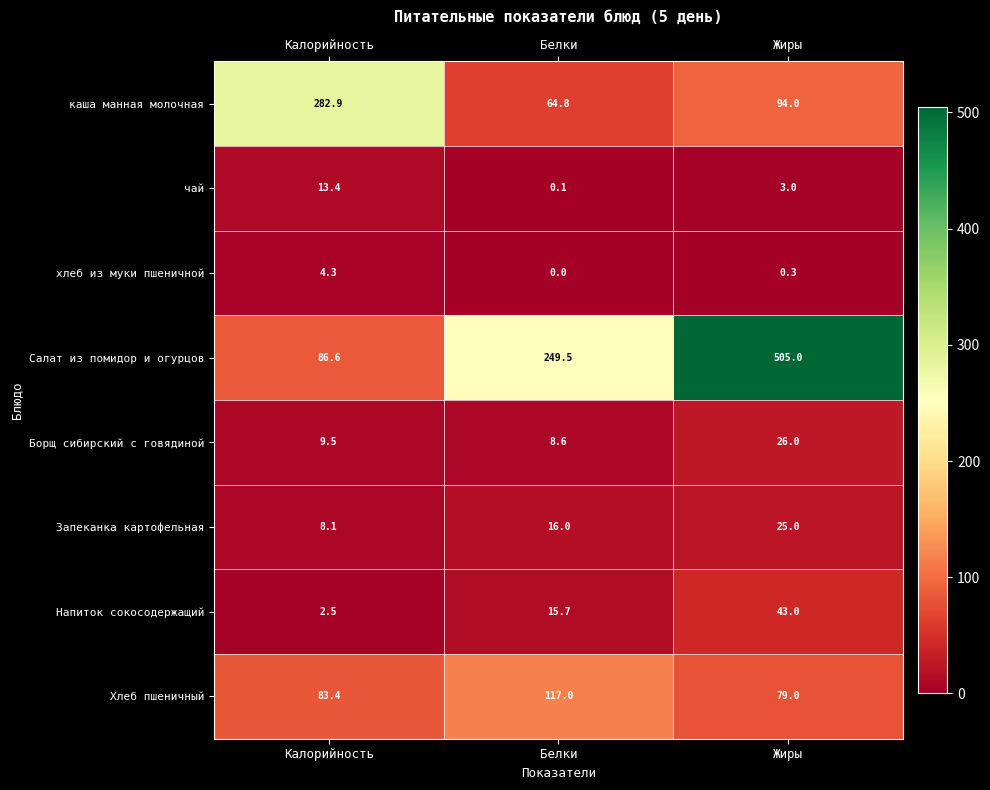

At which label does Напиток сокосодержащий first exceed 15?

Белки